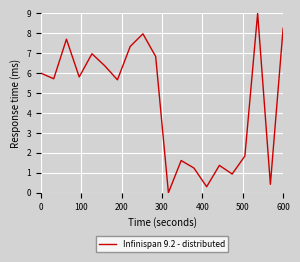

What is the maximum value shown in the chart?

9.0